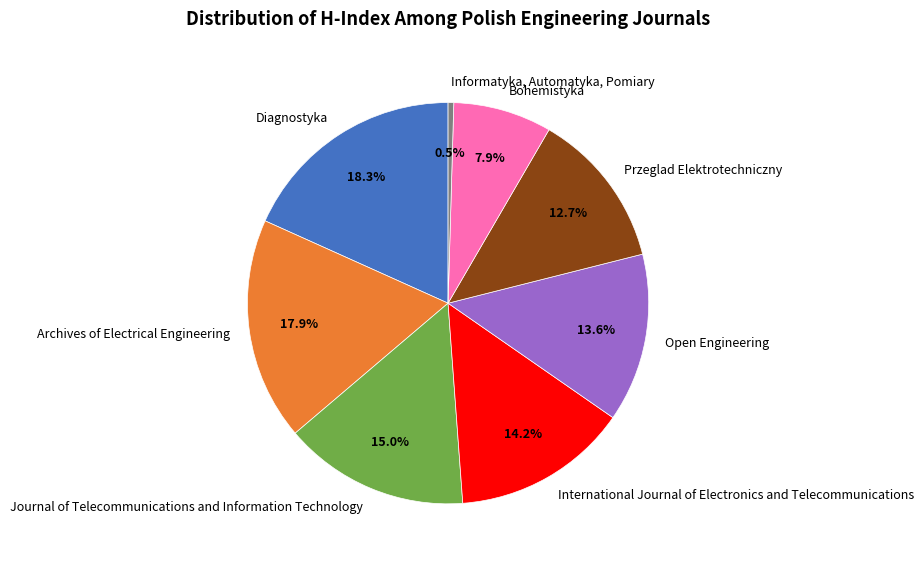

Does International Journal of Electronics and Telecommunications represent more than half of the total?

No